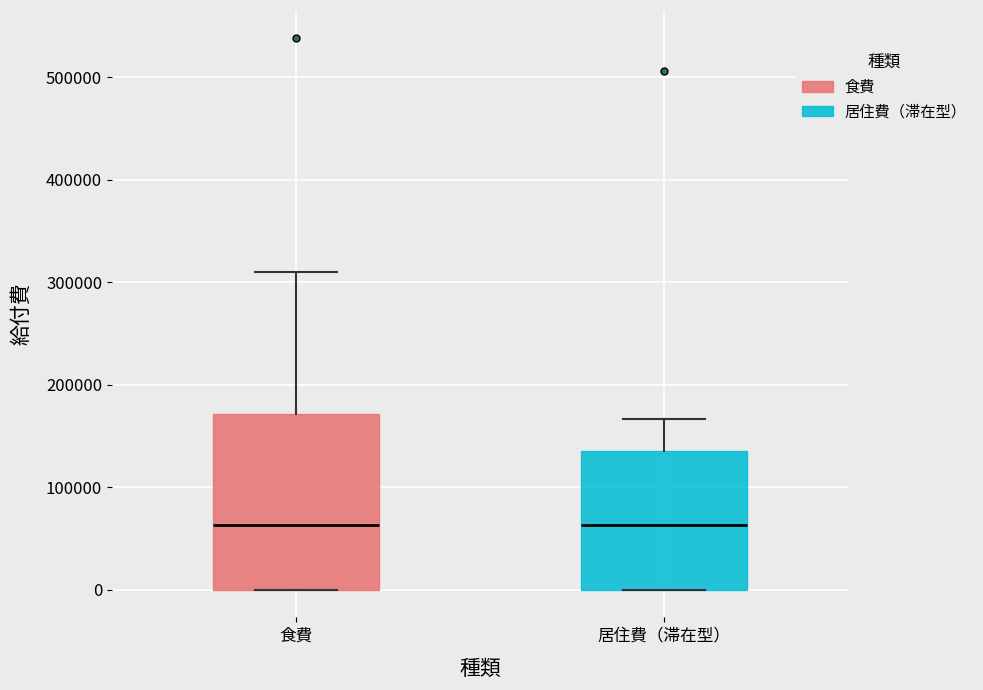

Where does the median line of the box for 食費 sit on the y-axis? The values are not printed on the chart, so give them approximately, as read against the axis.

60000